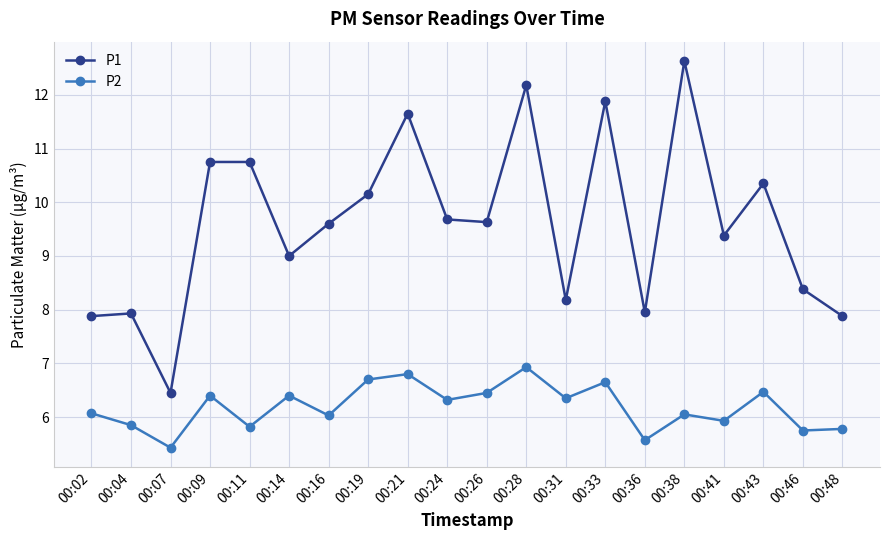

What is the difference between the maximum and minimum values in the P2 series?

1.5